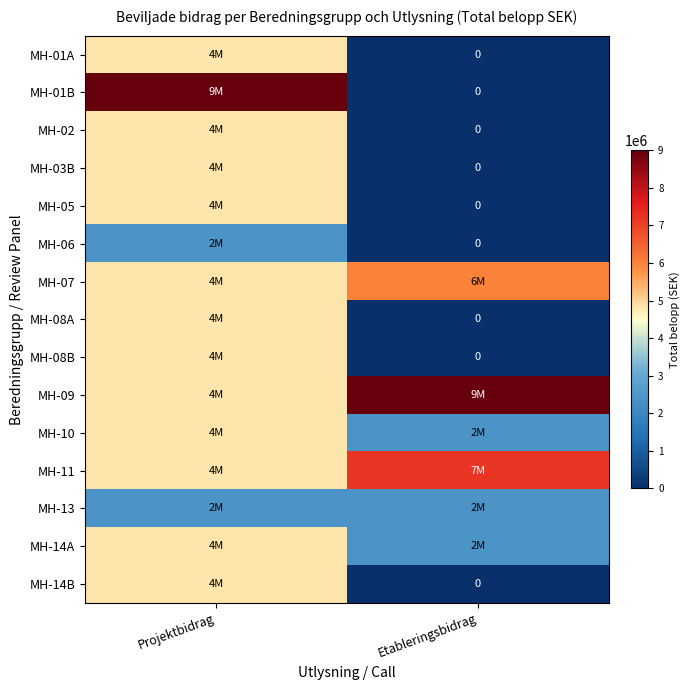

At which category is the sum across all series the highest?

Projektbidrag